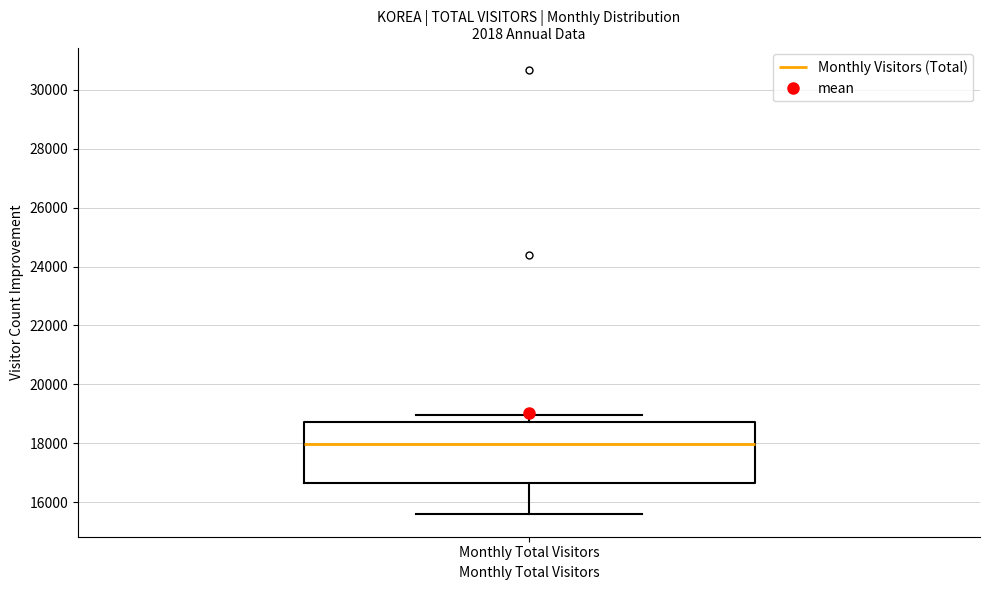

Transcribe this box plot: give where the median line is, the range the box spans, and where the two whiskers end, as read against the y-axis. The values are not printed on the chart, so give them approximately, as read against the axis.

median 18000, box 16600 to 18800, whiskers 15600 to 19000